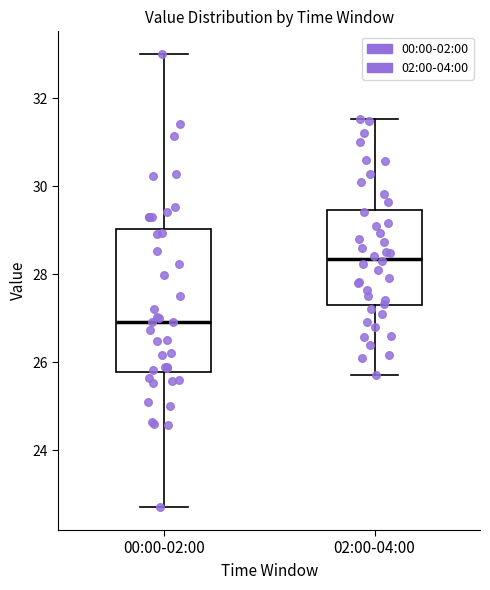

Comparing the boxes themselves (not the whiskers), which one is the tallest?

00:00-02:00